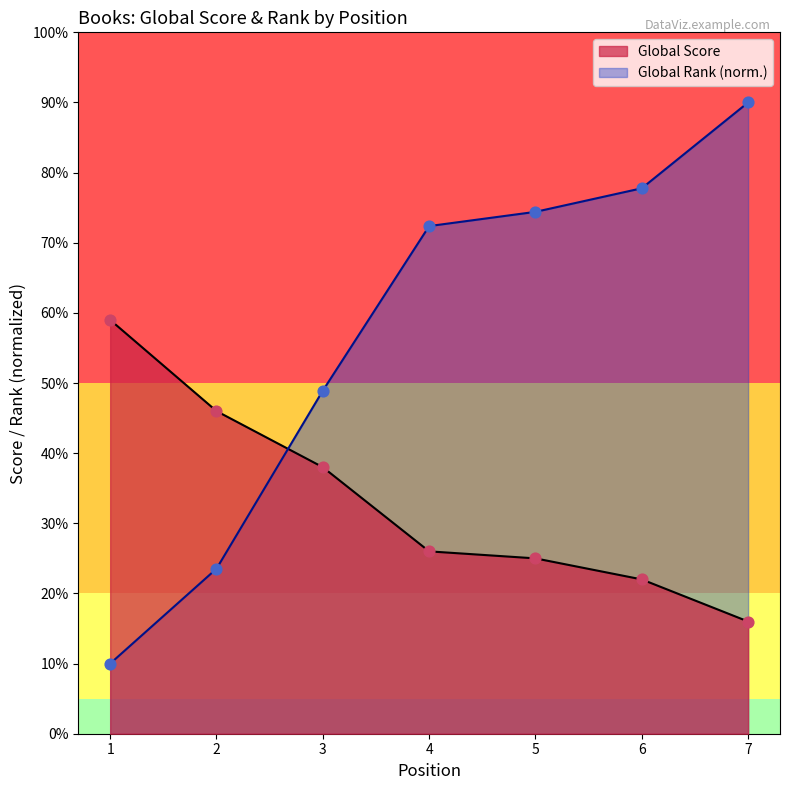

Which series has the largest total across all categories?

Global Rank (norm.)